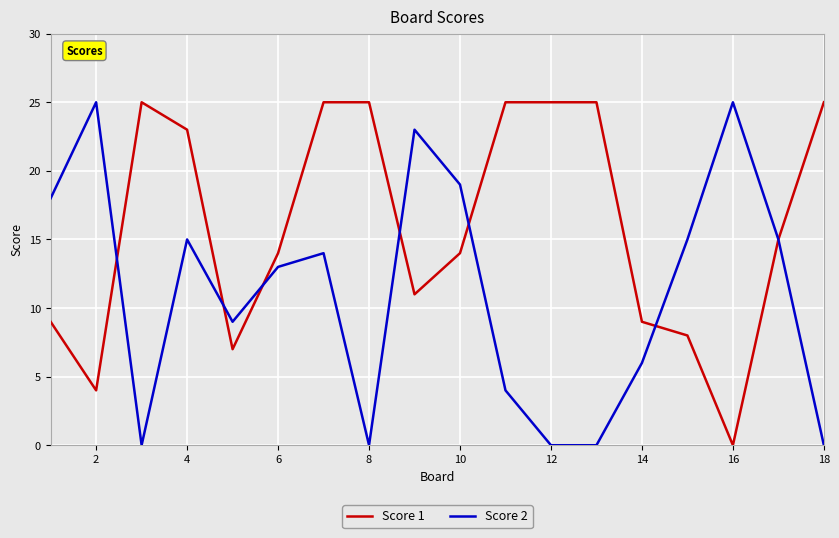

Which series has the largest total across all categories?

Score 1